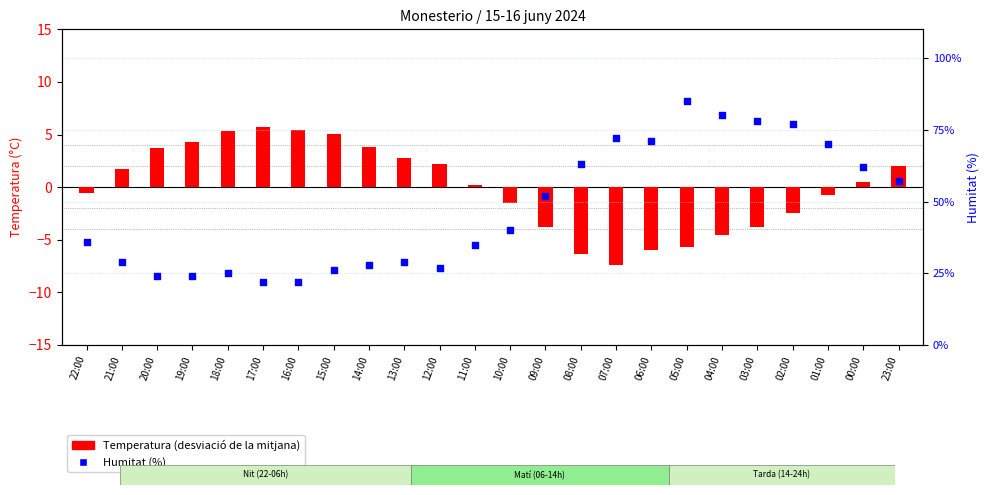

What is the total value across all series at 02:00?

74.5